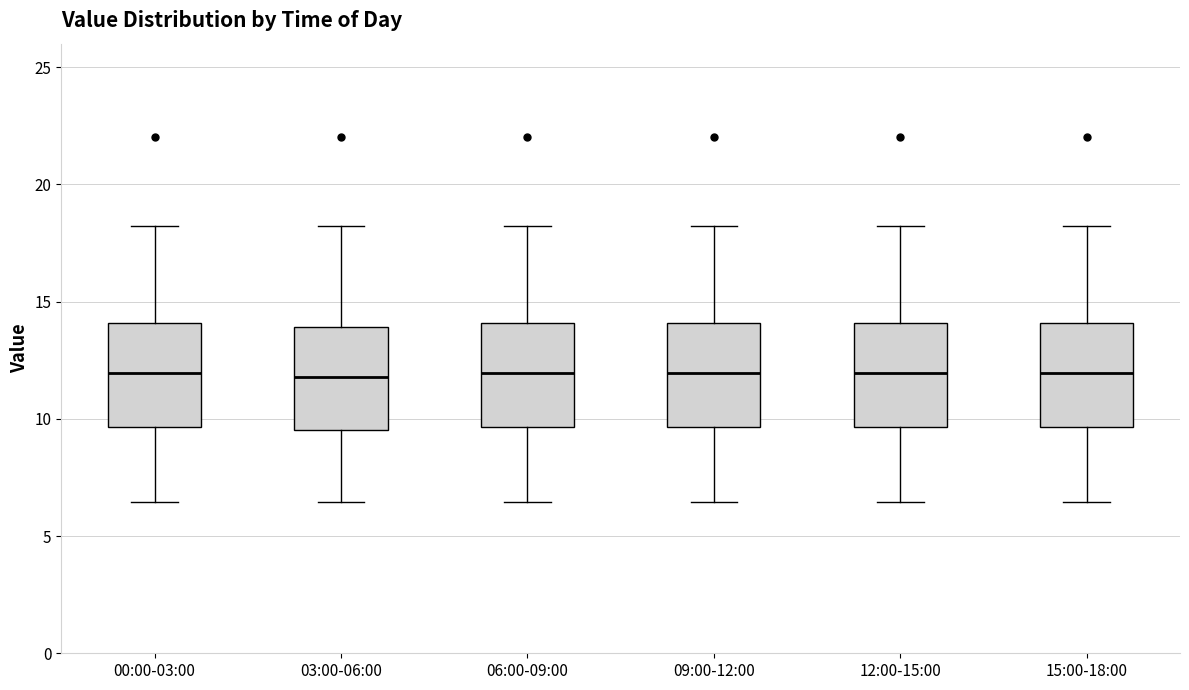

Where is the upper edge of the box for 12:00-15:00 on the y-axis? The values are not printed on the chart, so give them approximately, as read against the axis.

14.0